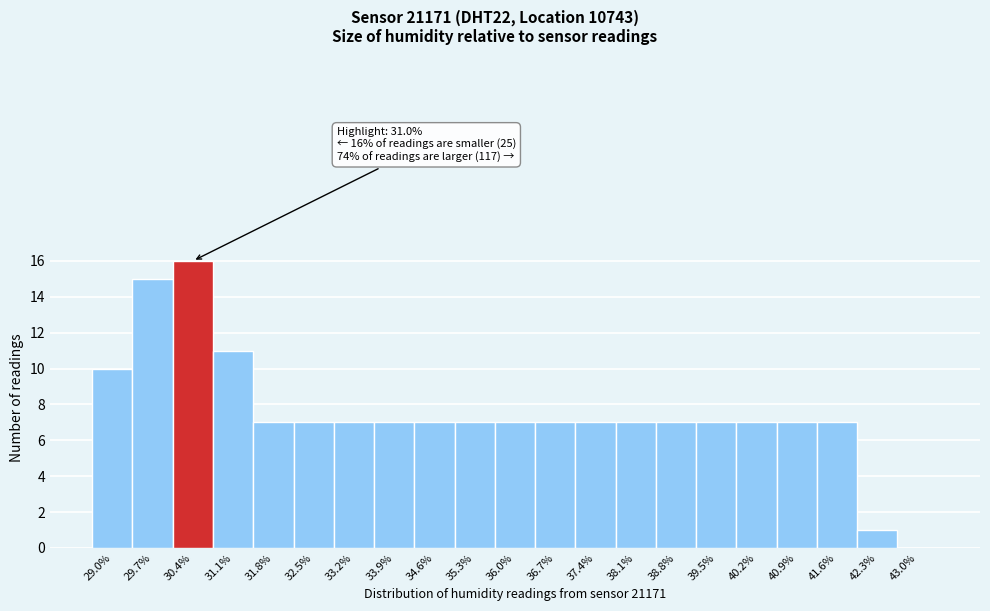

Reading left to right, list all the values displayed in this chart.

29.0%=10	29.7%=15	30.4%=16	31.1%=11	31.8%=7	32.5%=7	33.2%=7	33.9%=7	34.6%=7	35.3%=7	36.0%=7	36.7%=7	37.4%=7	38.1%=7	38.8%=7	39.5%=7	40.2%=7	40.9%=7	41.6%=7	42.3%=1	43.0%=0